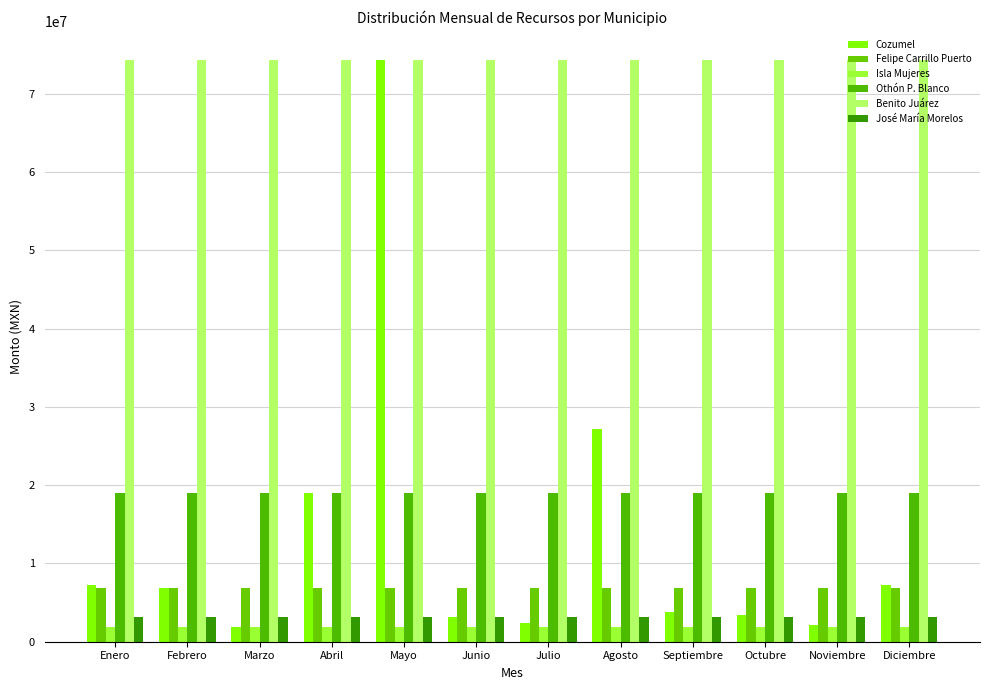

At which label does Cozumel reach its peak?

Mayo